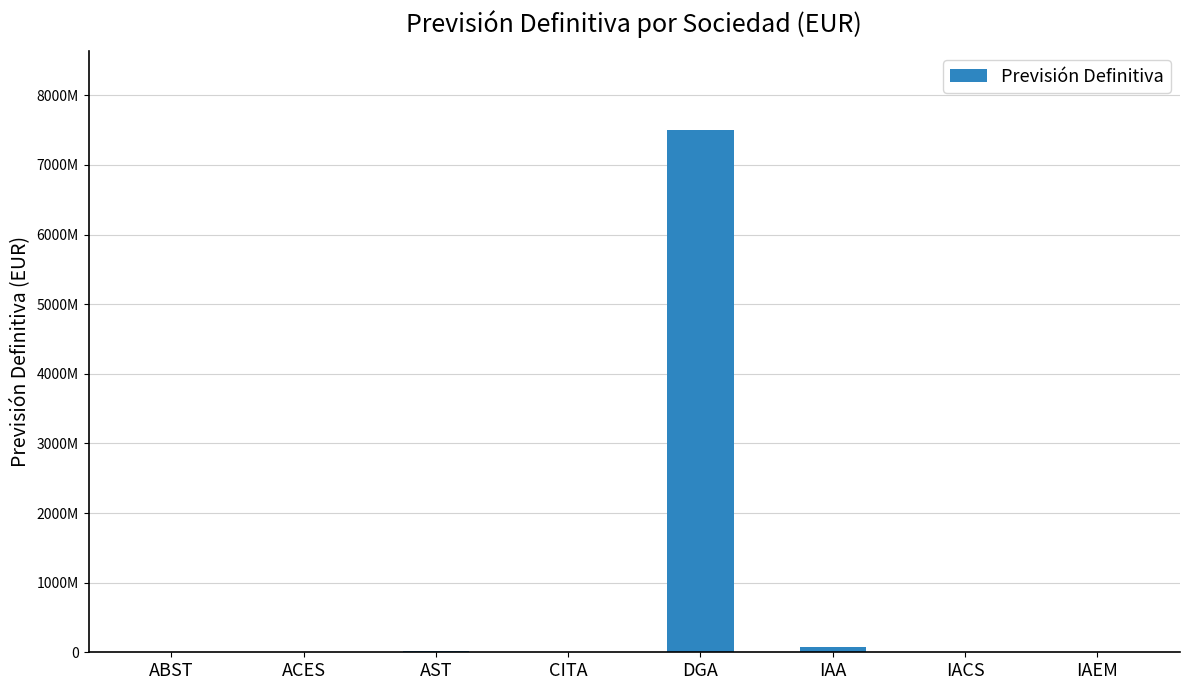

Reading left to right, list all the values displayed in this chart.

11067429.6	20000.0	16964397.4	5310717.3	7505255415.1	80195411.0	4872515.6	1051500.0